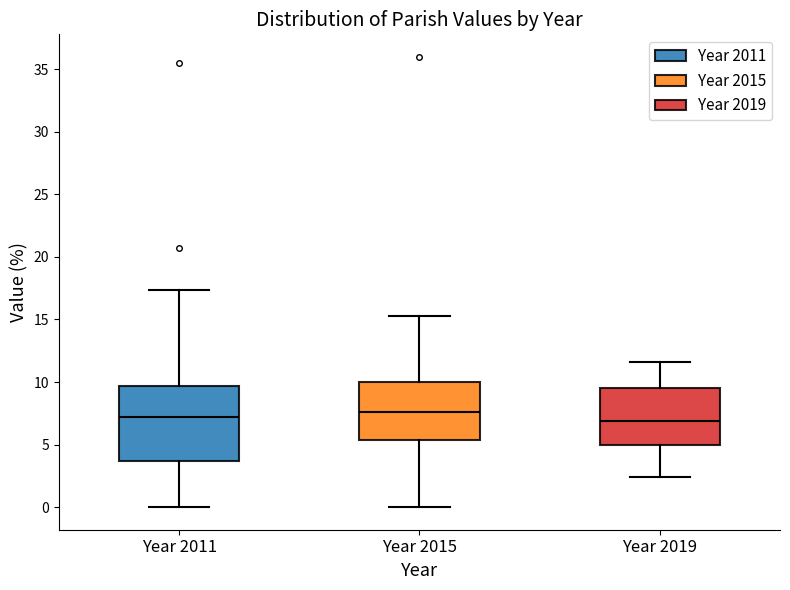

Reading left to right, transcribe this box plot: for each box, give where its median line is, the range the box spans, and where its two whiskers end, as read against the y-axis. The values are not printed on the chart, so give them approximately, as read against the axis.

Year 2011: median 7.0, box 3.5 to 9.5, whiskers 0.0 to 17.5
Year 2015: median 7.5, box 5.5 to 10.0, whiskers 0.0 to 15.5
Year 2019: median 7.0, box 5.0 to 9.5, whiskers 2.5 to 11.5